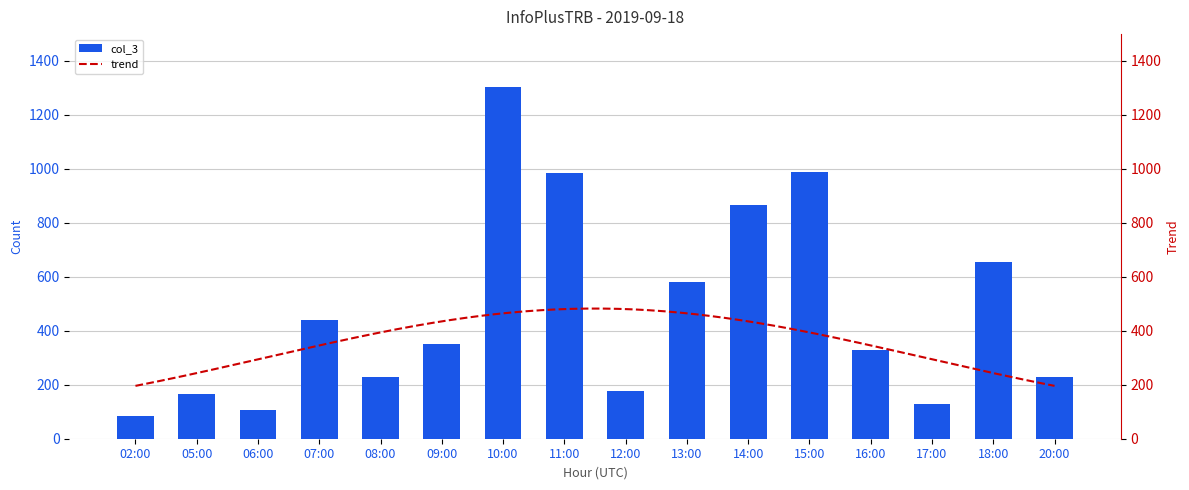

Reading left to right, extract all data points from this chart.

83	166	106	439	228	352	1303	983	176	579	867	986	330	129	656	228